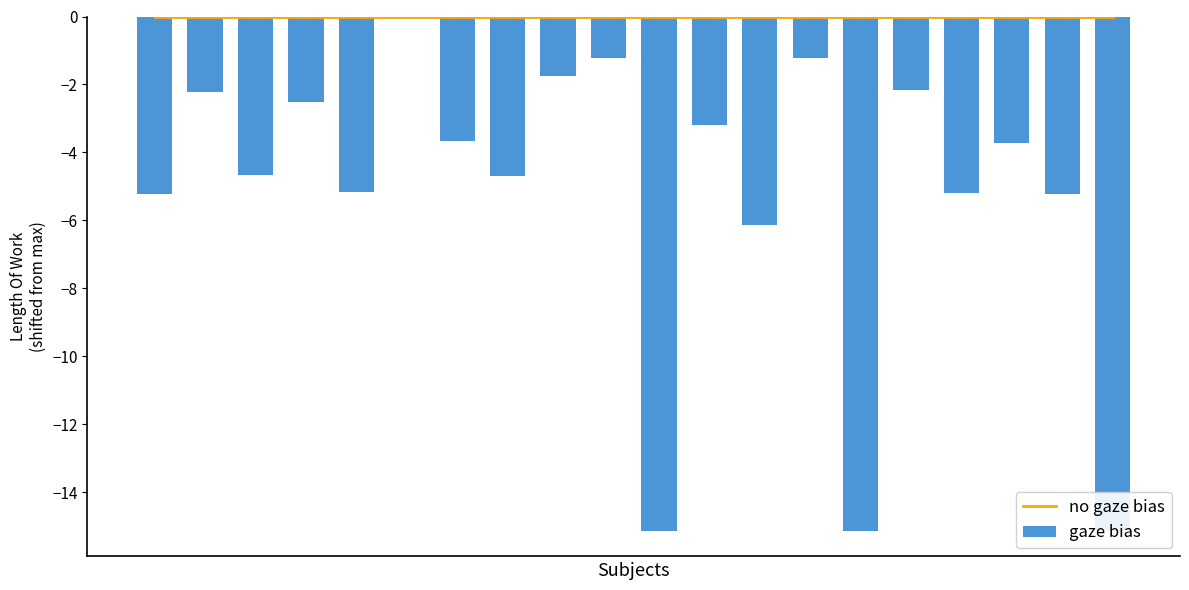

Which series has the largest range (max minus min)?

gaze bias